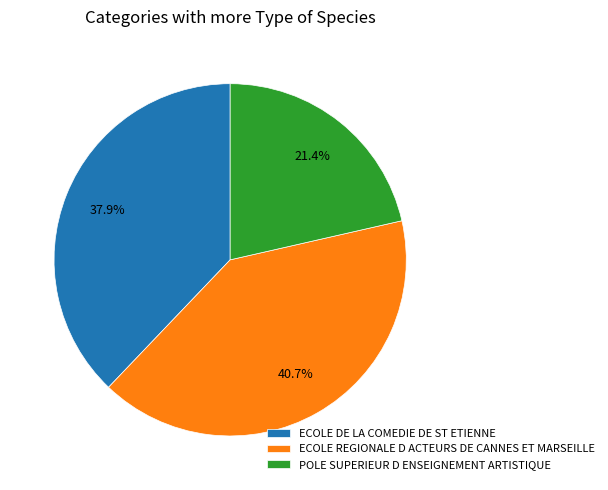

How many slices are in this pie chart?

3